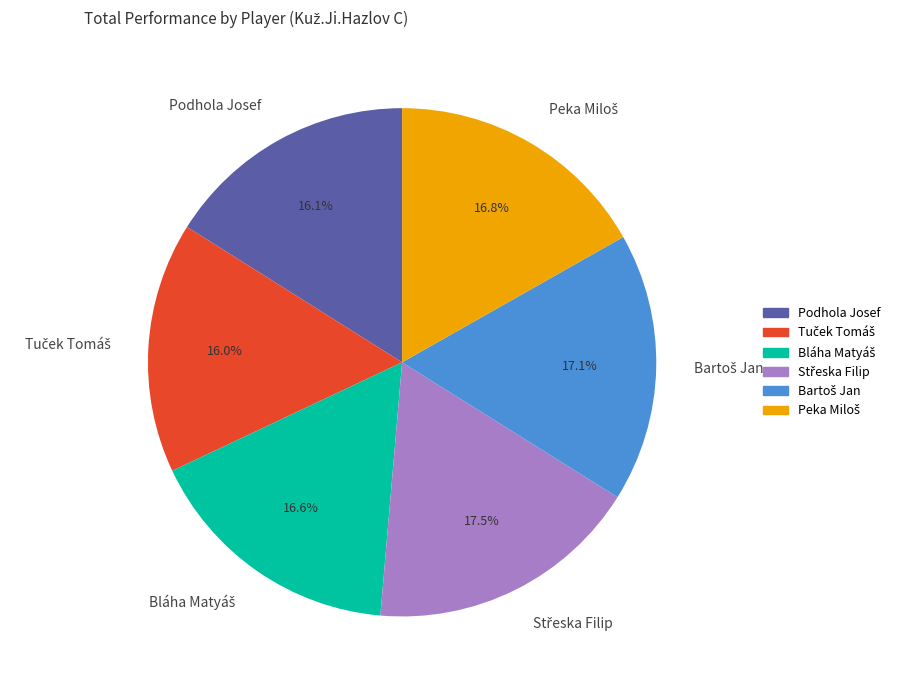

To the nearest percent, what is the average slice percentage?

17%